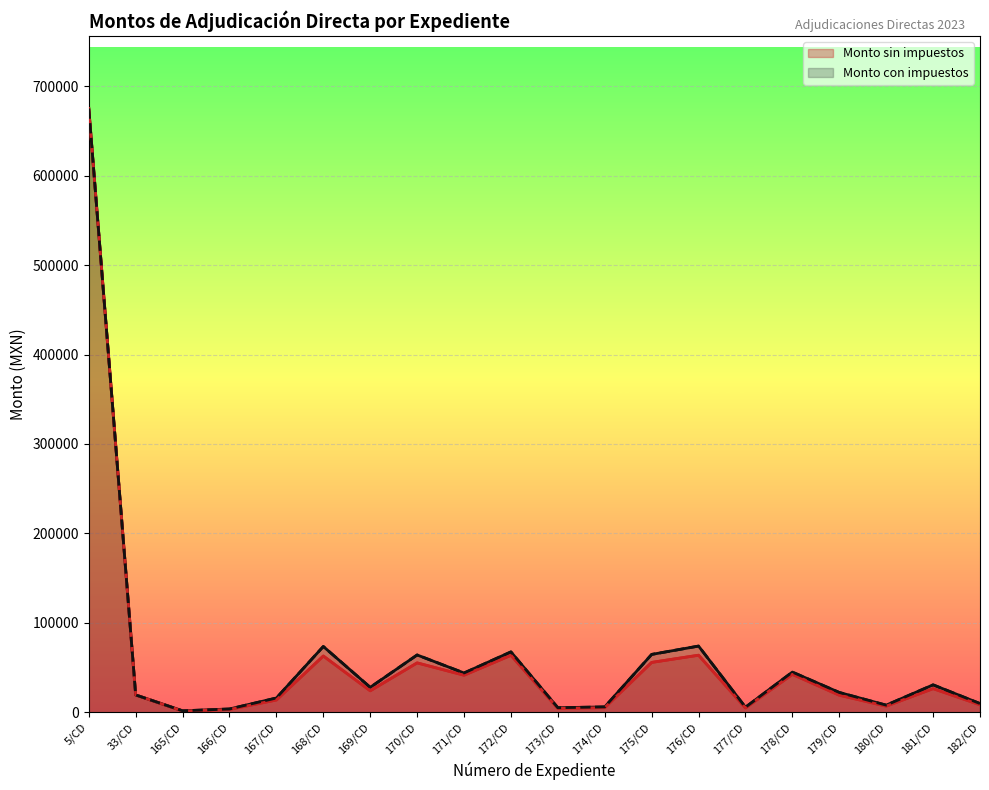

Where is the first local maximum for Monto sin impuestos?

168/CD